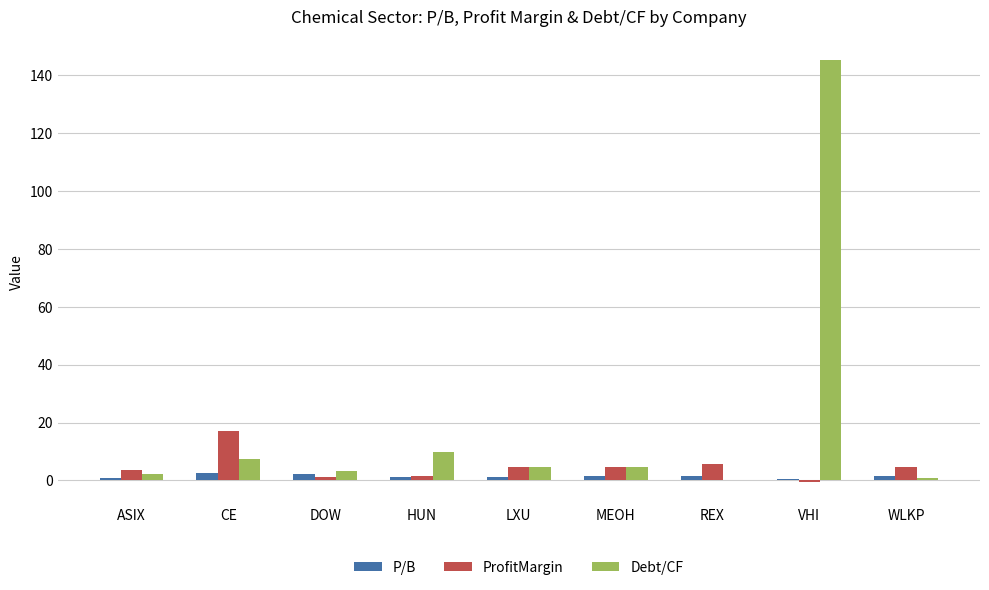

Which label corresponds to the largest value in the chart?

VHI